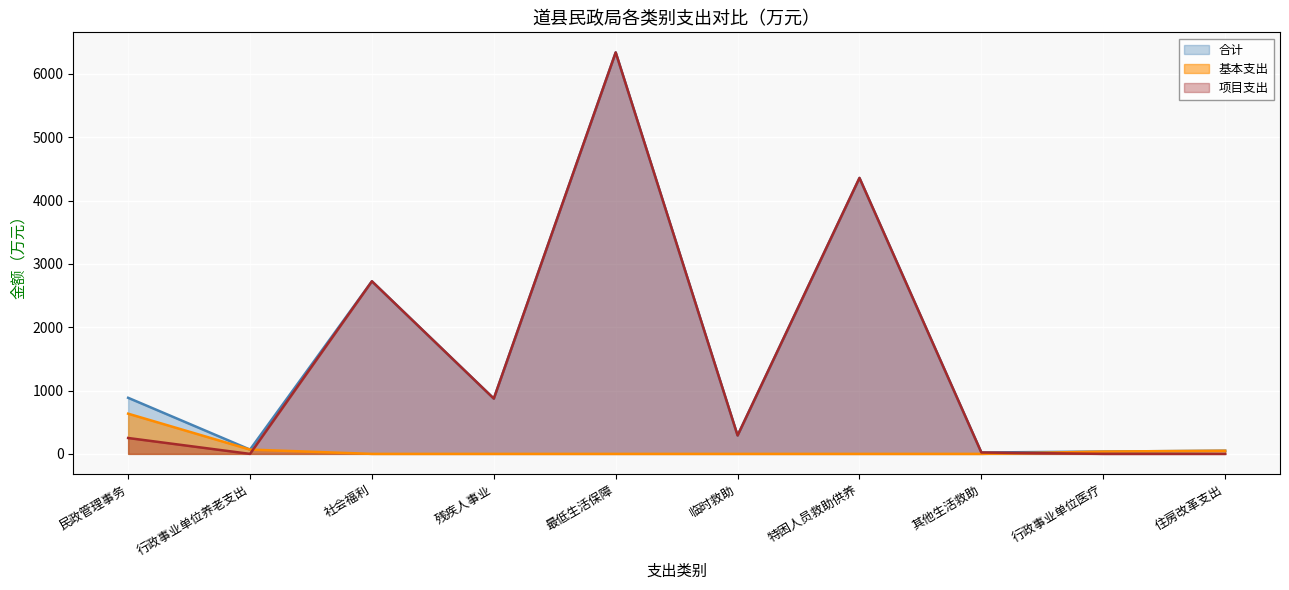

Which series has the widest spread of values?

项目支出